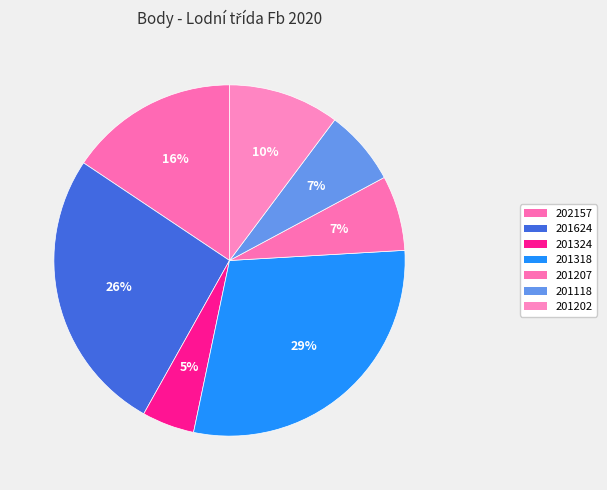

Is there any slice that represents more than half of the pie?

No